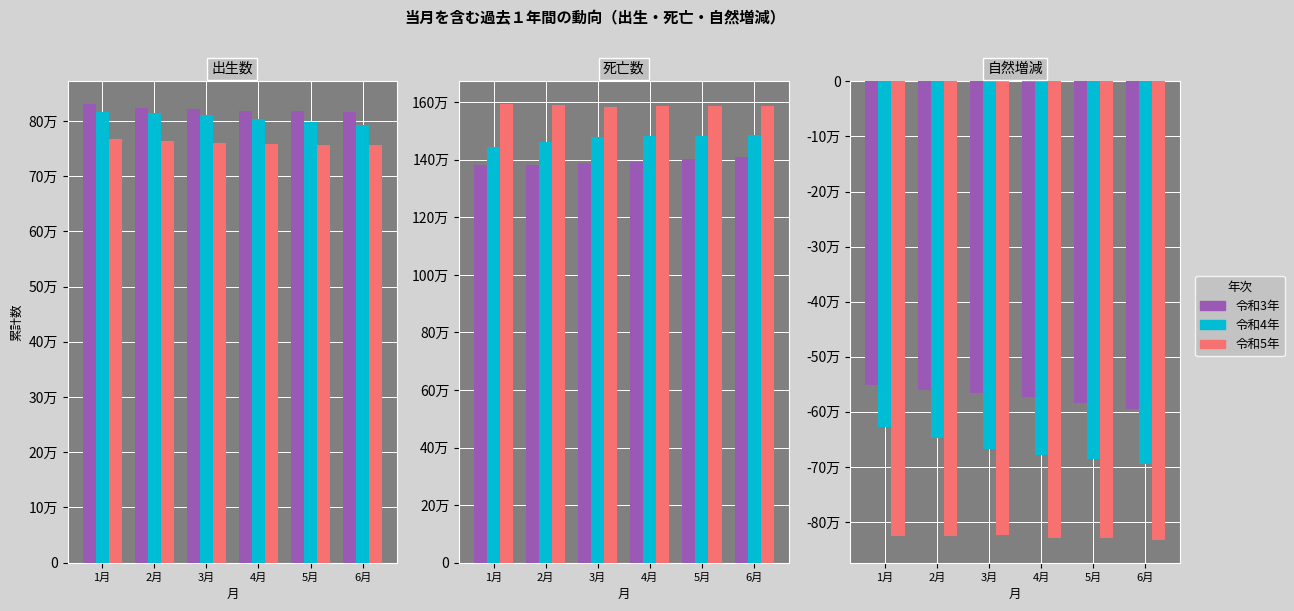

What are all the series names shown in the legend?

令和3年, 令和4年, 令和5年